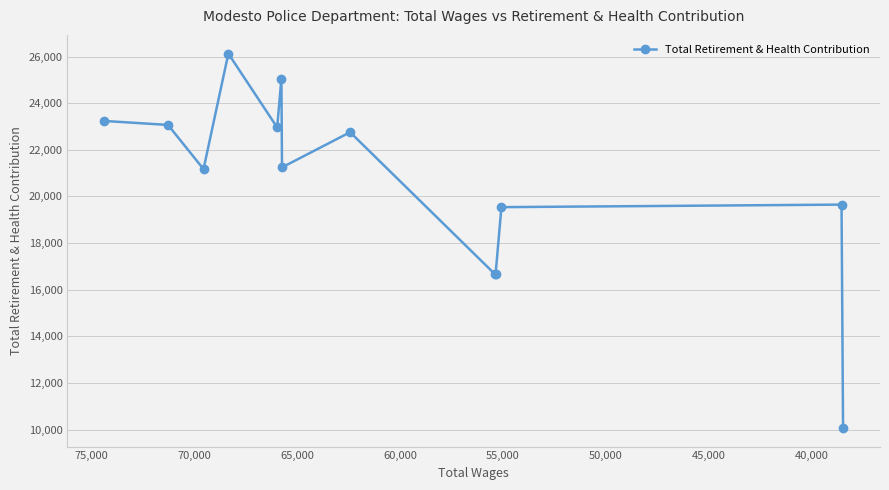

How many categories are shown in the chart?

13